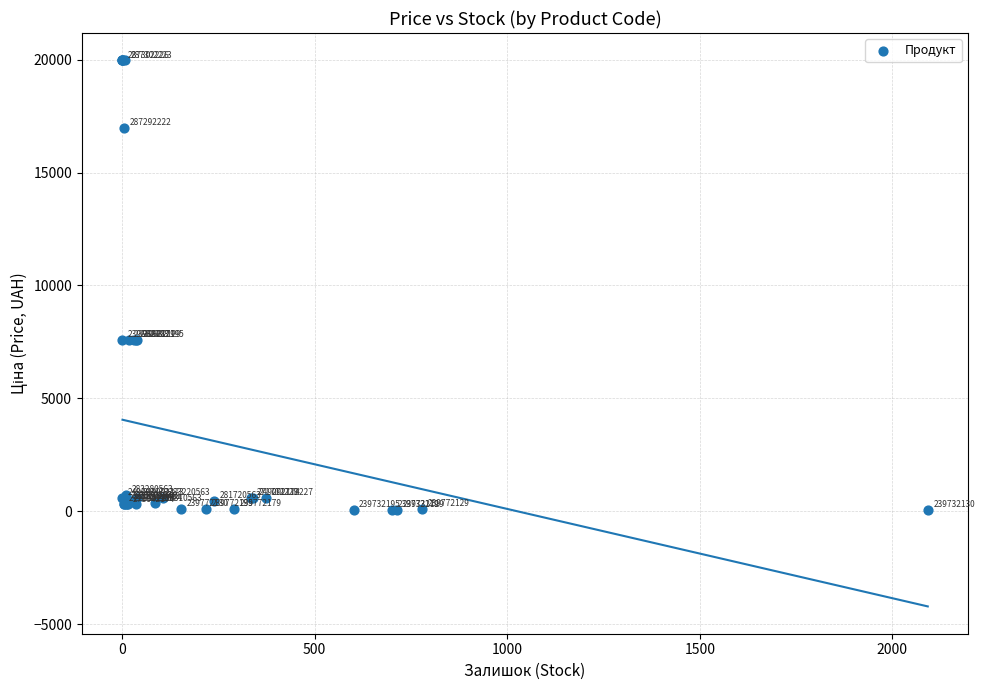

What Y value in the scatter plot is closest to 10010?

7596.5